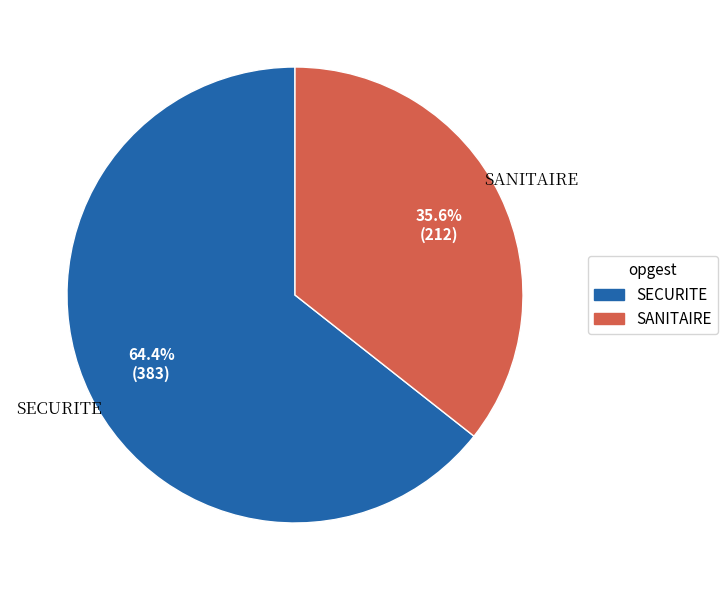

Is there a majority slice in this chart?

Yes